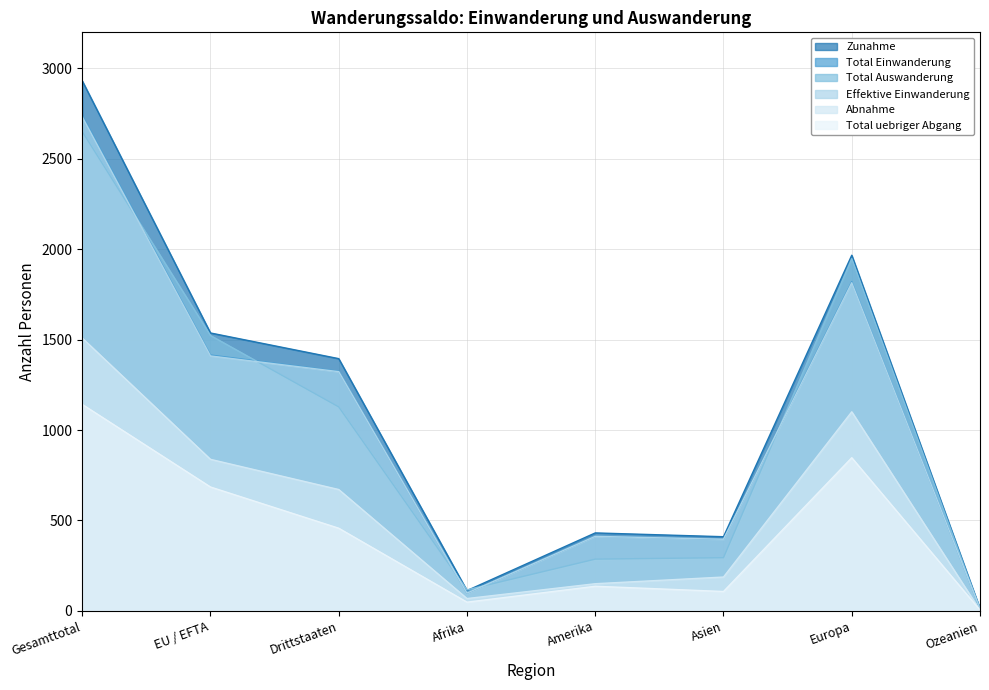

What is the highest value of the Zunahme series?

2932